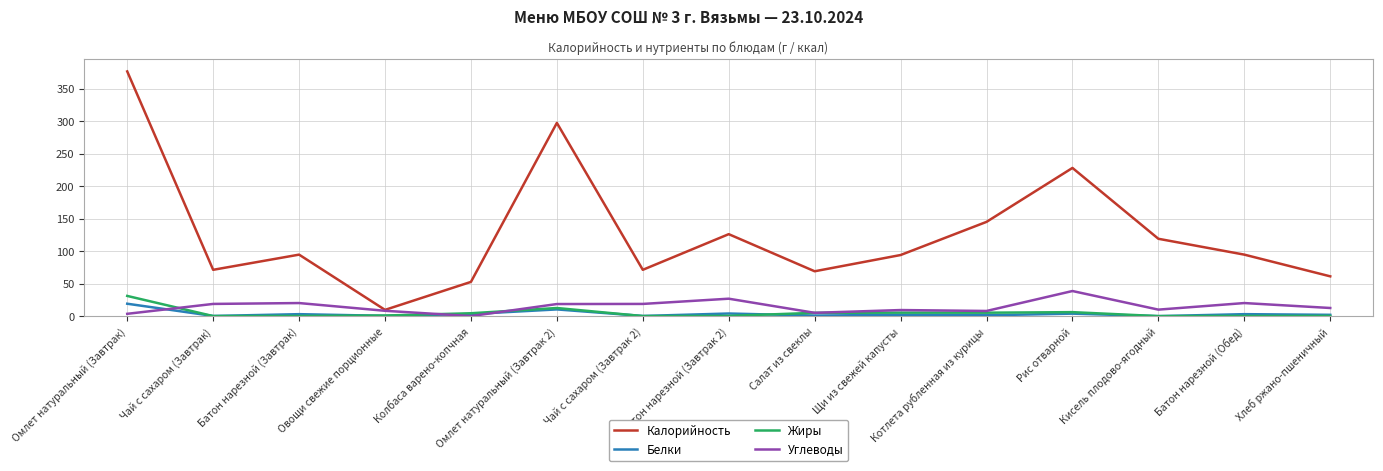

Which series ends up on top after the final intersection of Углеводы and Белки?

Углеводы